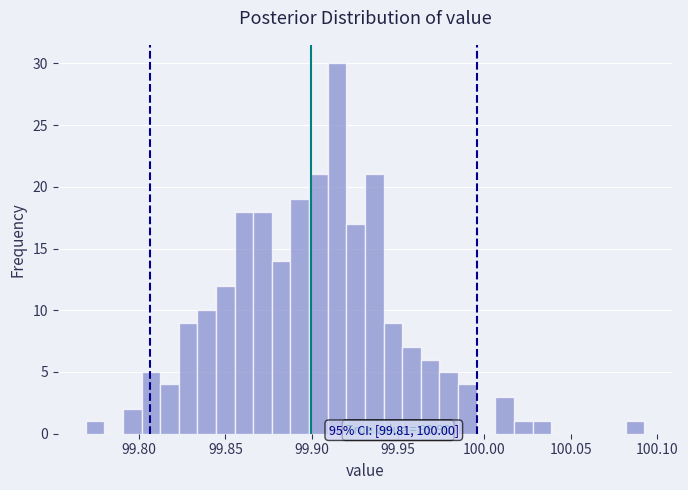

Read against the x-axis, roughly where is the centre of the tallest bar?

99.915